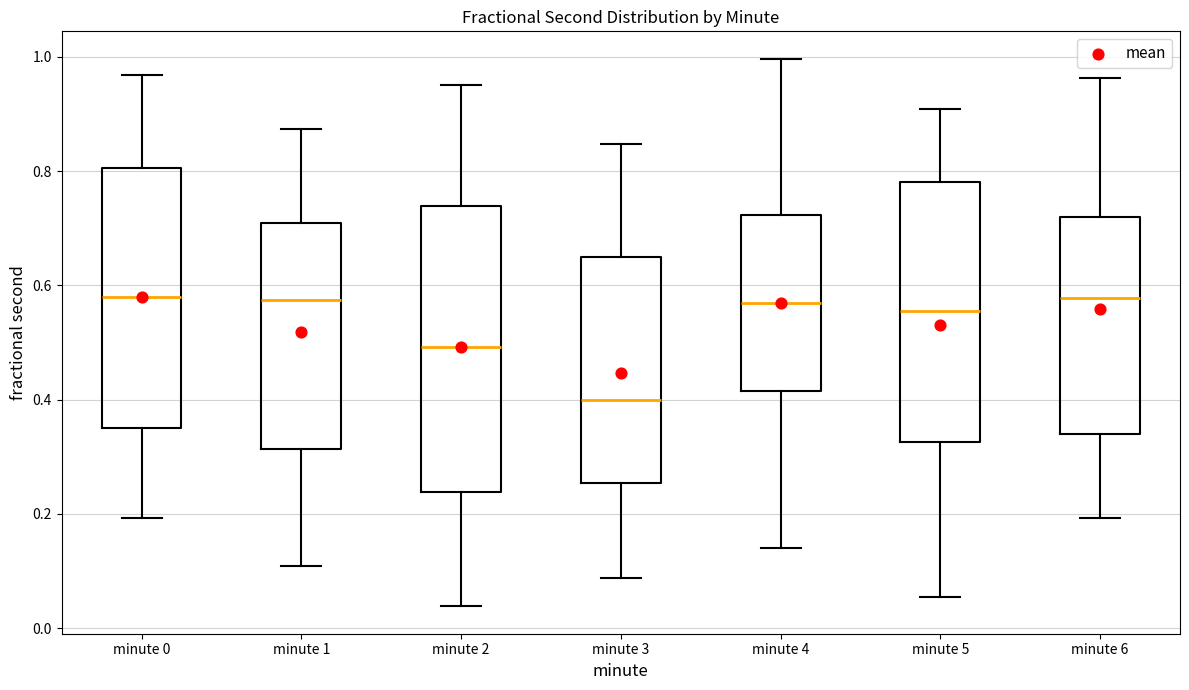

Comparing the boxes themselves (not the whiskers), which one is the tallest?

minute 2